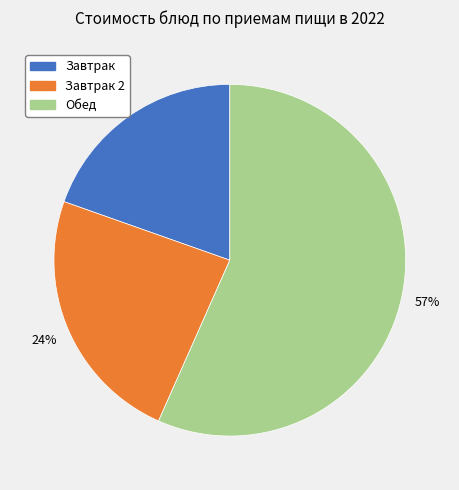

To the nearest percent, what is the average slice percentage?

33%